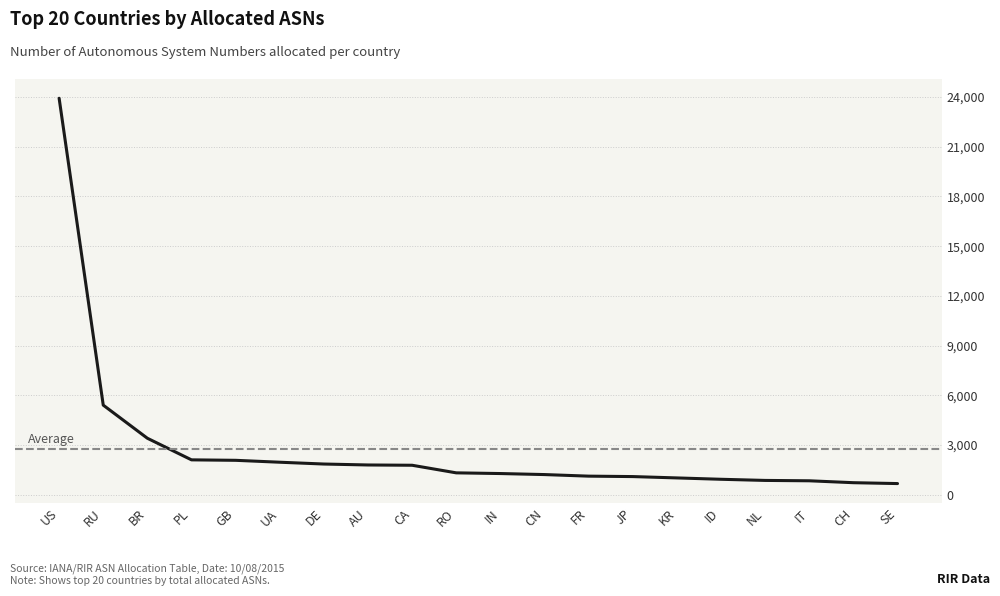

Rank the categories by value from highest to lowest.

US, RU, BR, PL, GB, UA, DE, AU, CA, RO, IN, CN, FR, JP, KR, ID, NL, IT, CH, SE